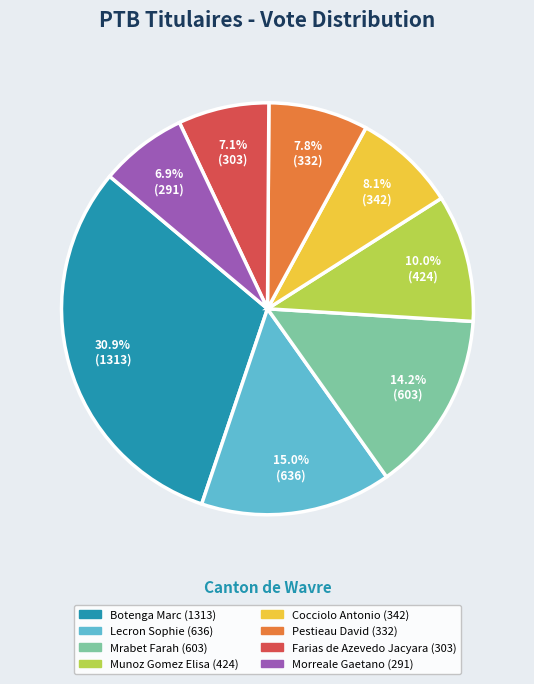

What is the largest slice in the pie chart?

Botenga Marc